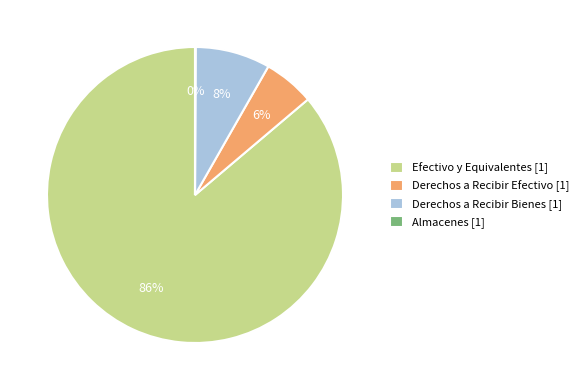

What percentage is the Derechos a Recibir Efectivo [1] slice, to the nearest percent?

6%